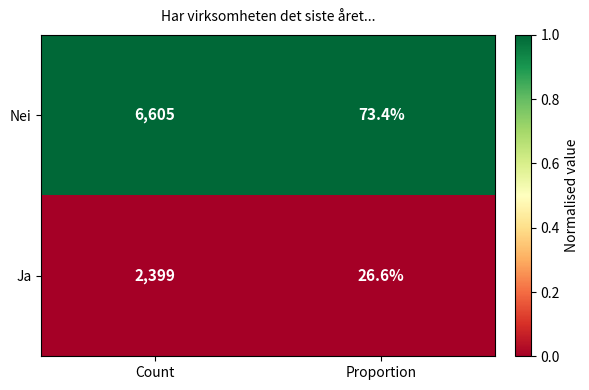

What is the total value across all series at Count?

9004.0